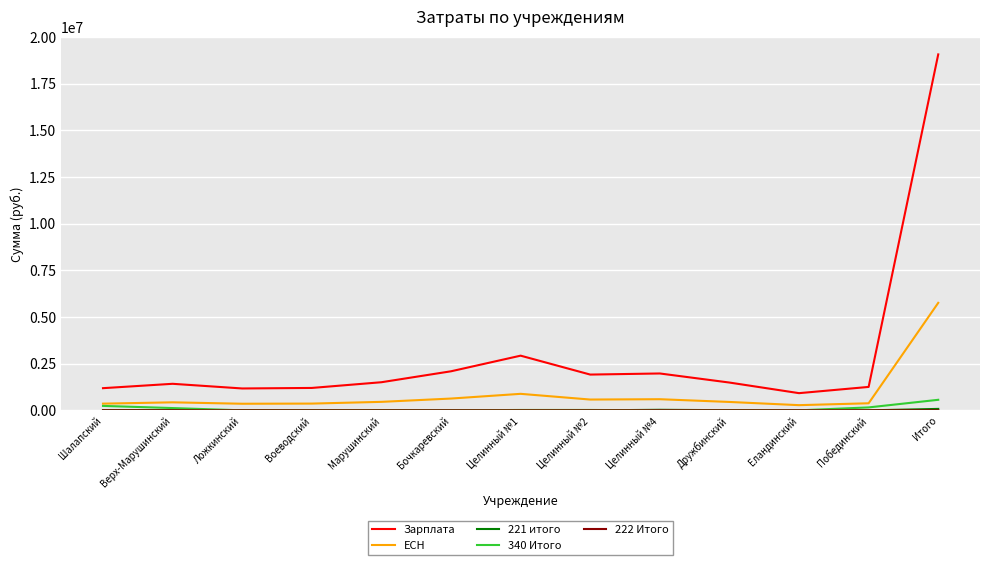

True or false: 340 Итого and Зарплата cross at least once.

False